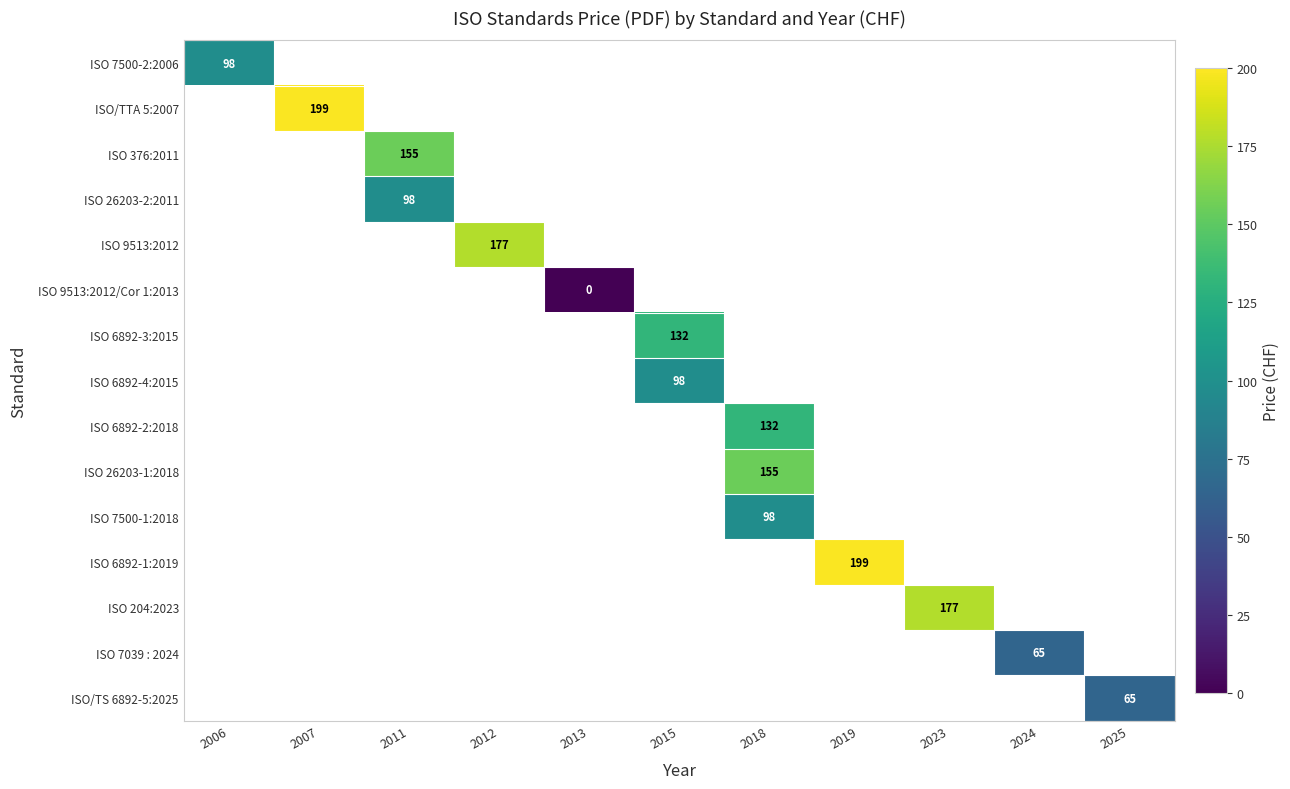

True or false: ISO 7500-2:2006 has a value of 98 at 2006.

True